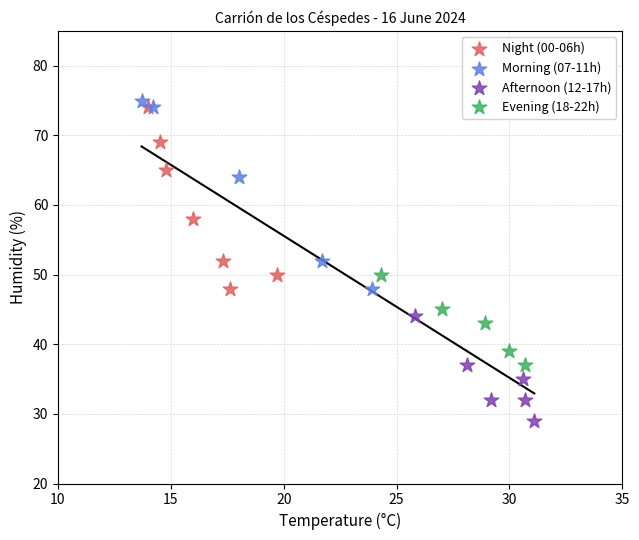

Which series reaches the minimum Y coordinate?

Afternoon (12-17h)